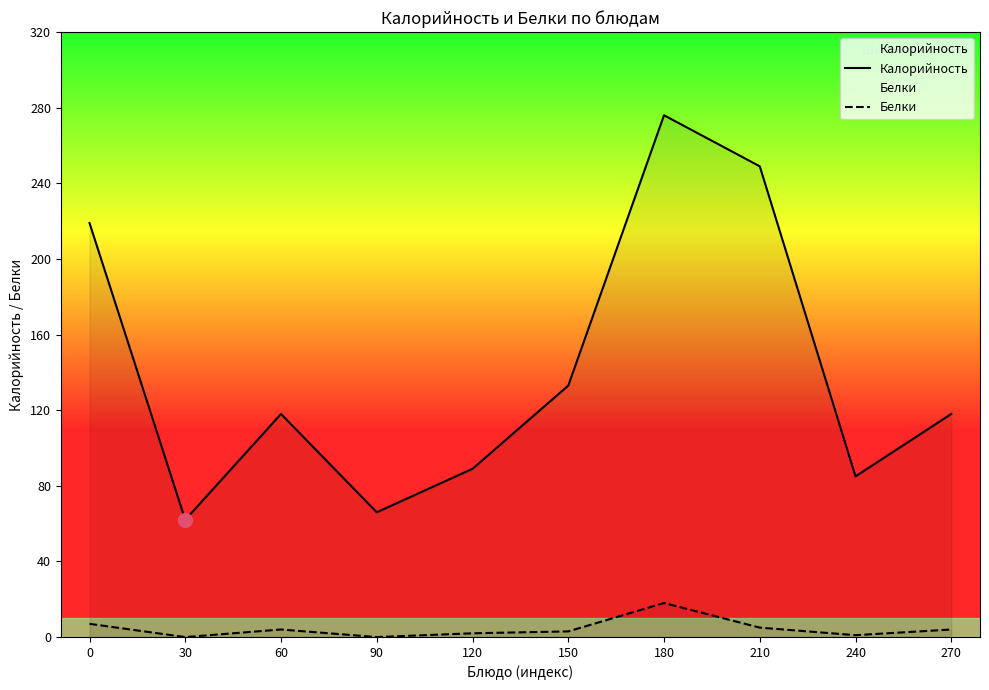

How many lines are shown in the chart?

2